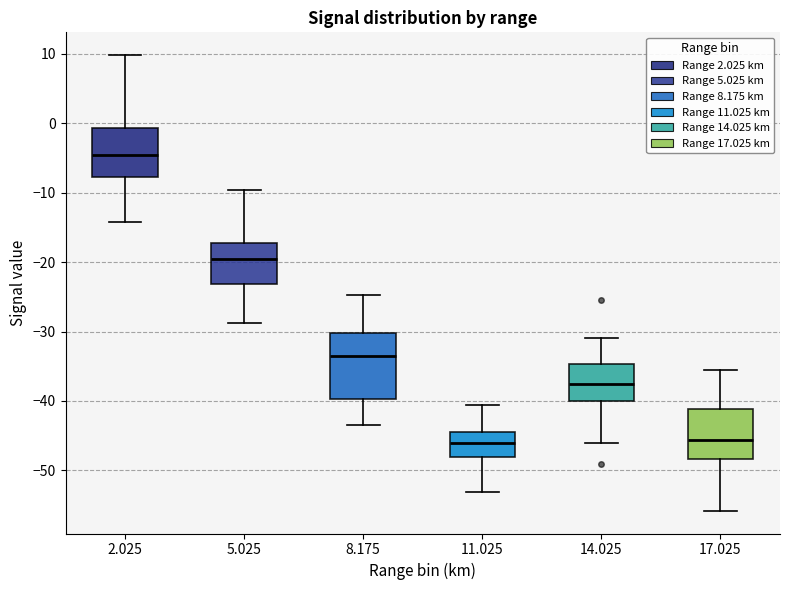

Where does the lower whisker of the box at x = 5.025 end on the y-axis? The values are not printed on the chart, so give them approximately, as read against the axis.

-29